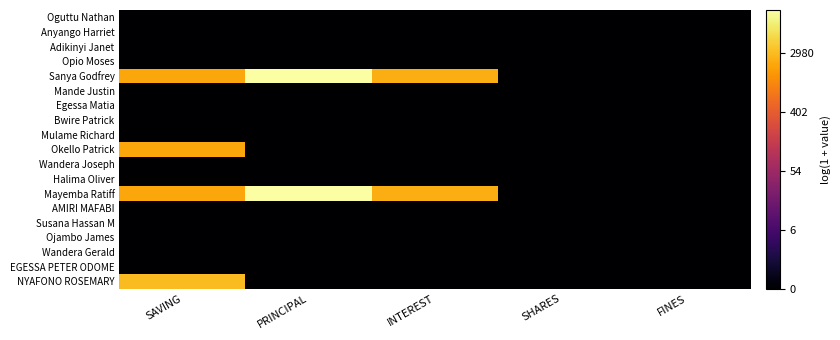

Which series has the largest total across all categories?

Sanya Godfrey